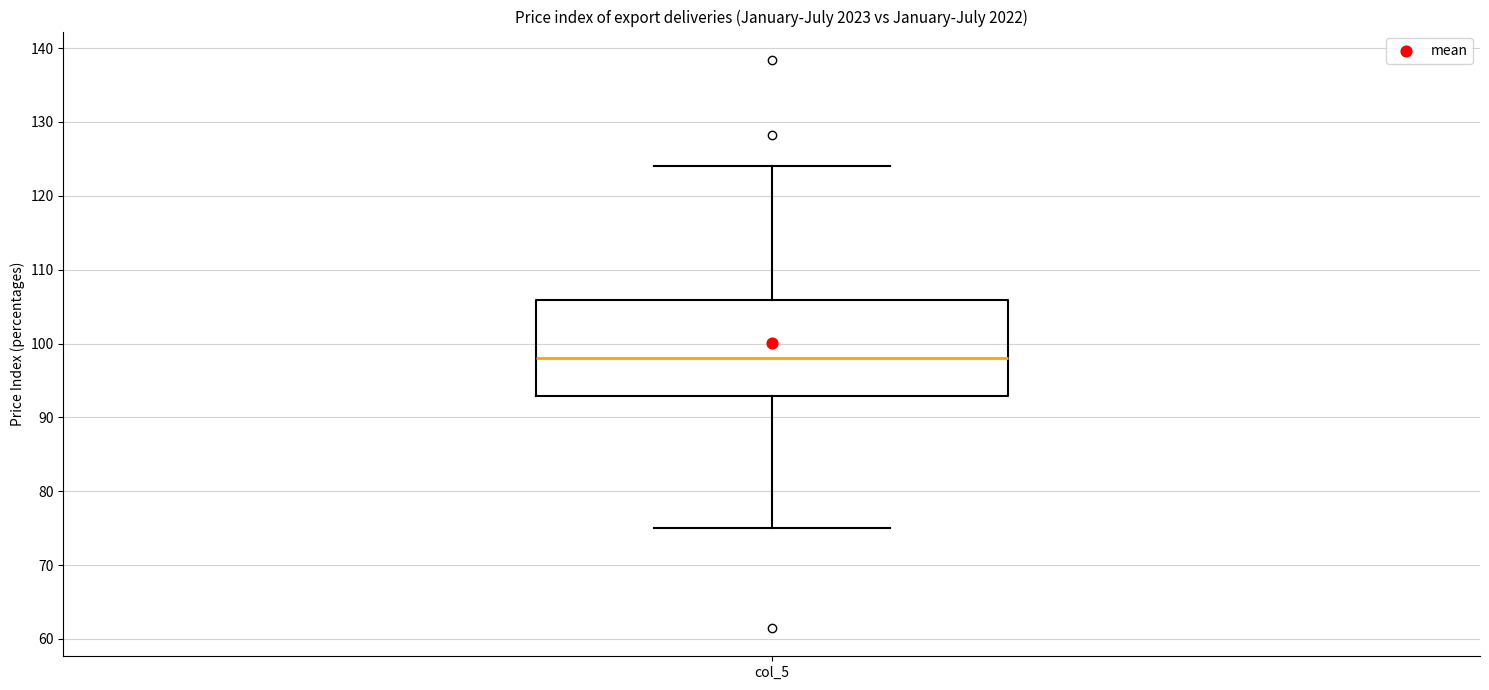

Transcribe this box plot: give where the median line is, the range the box spans, and where the two whiskers end, as read against the y-axis. The values are not printed on the chart, so give them approximately, as read against the axis.

median 98, box 93 to 106, whiskers 75 to 124